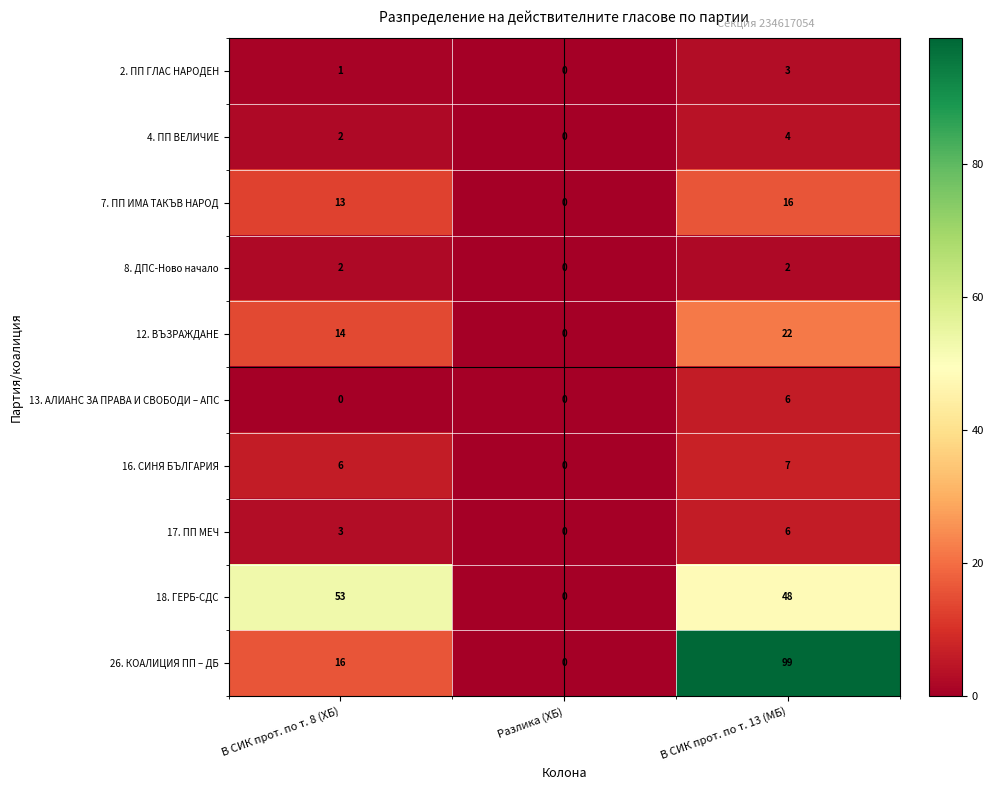

Between В СИК прот. по т. 8 (ХБ) and Разлика (ХБ), which series saw the biggest shift?

18. ГЕРБ-СДС